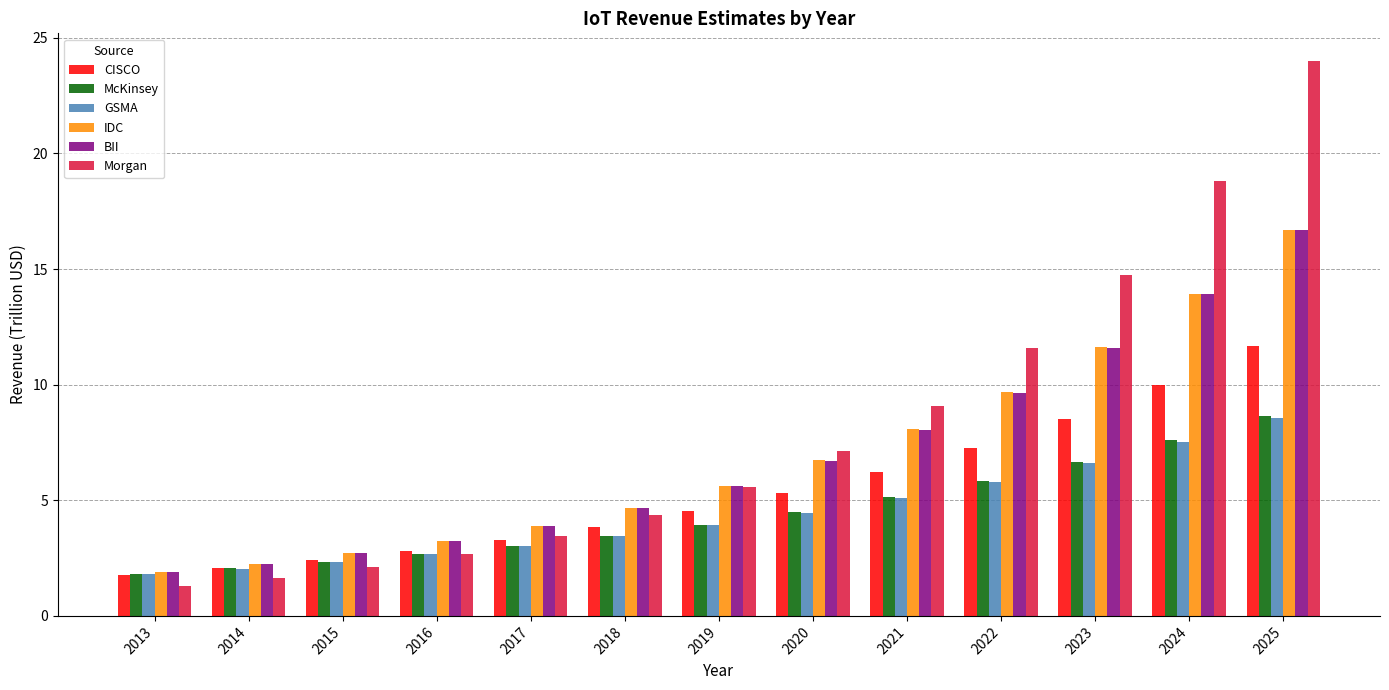

List the labels in order of CISCO value, largest first.

2025, 2024, 2023, 2022, 2021, 2020, 2019, 2018, 2017, 2016, 2015, 2014, 2013